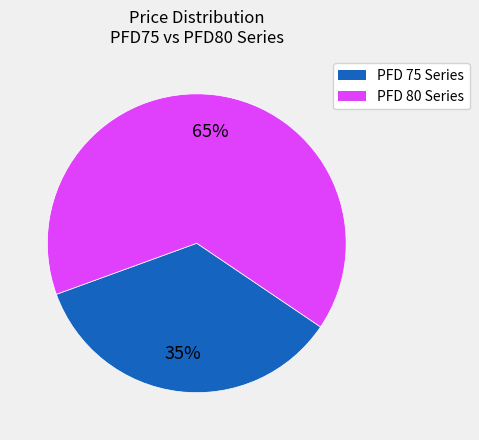

Does any single category account for the majority?

Yes